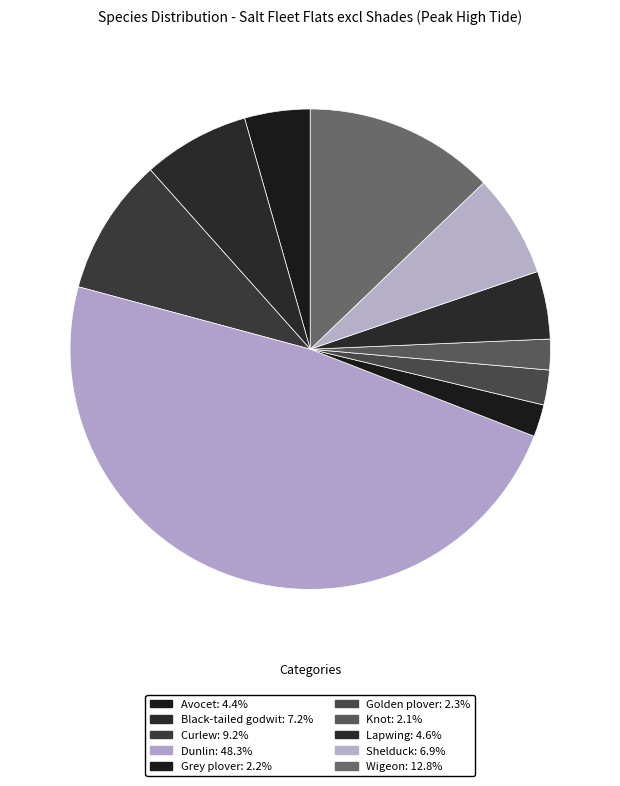

How many slices are in this pie chart?

10